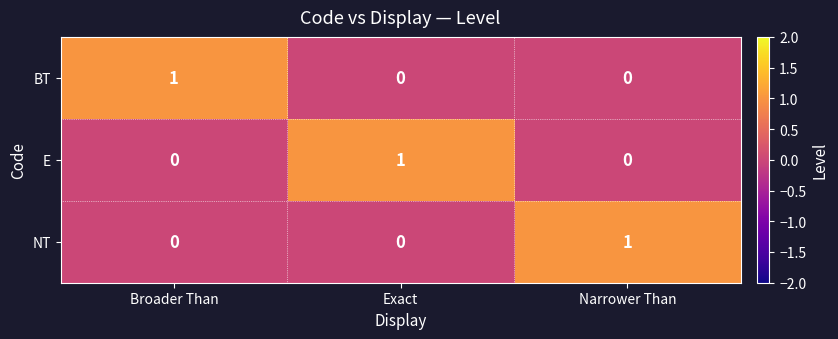

Which category has the highest value in the NT series?

Narrower Than